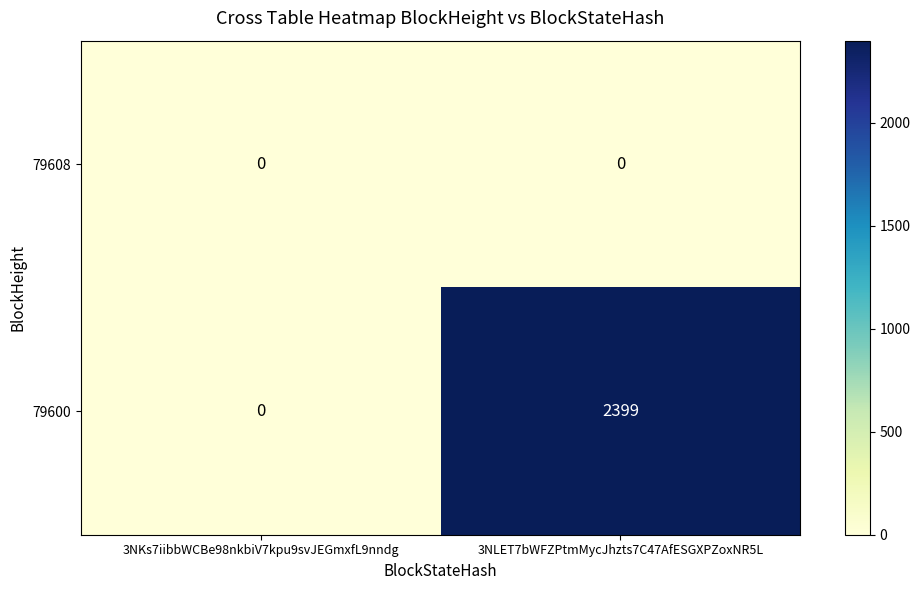

Rank the series by their average value, from highest to lowest.

79600, 79608